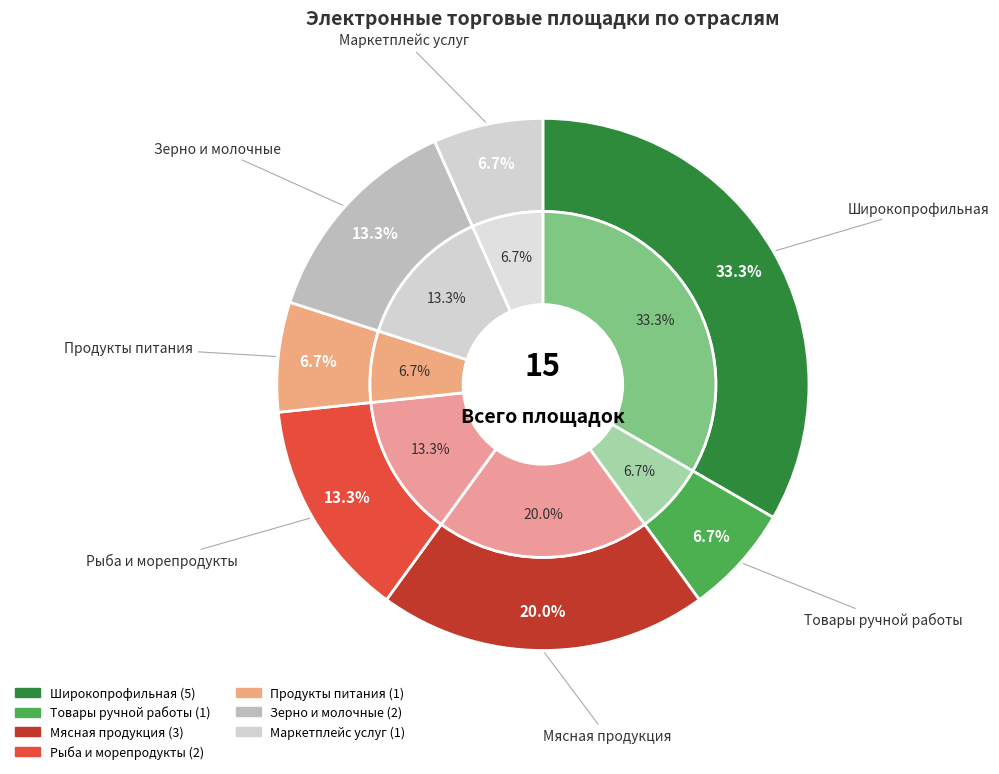

Which category has the smallest portion of the pie?

Товары ручной работы